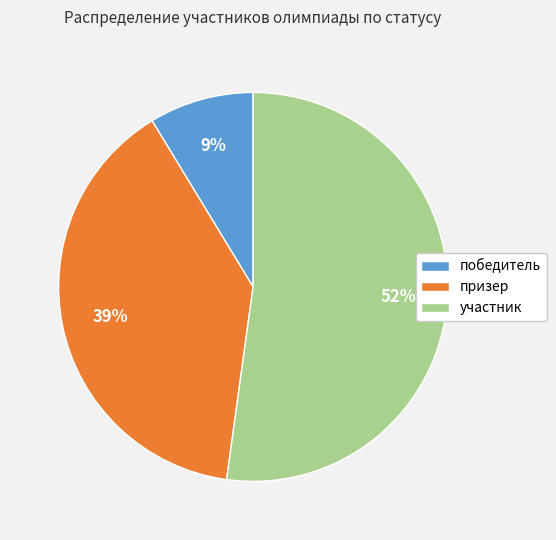

What percentage is the призер slice, to the nearest percent?

39%